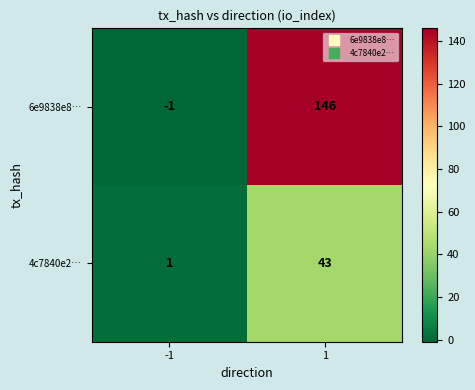

The value of 4c7840e2… at 1 is 62. True or false?

False